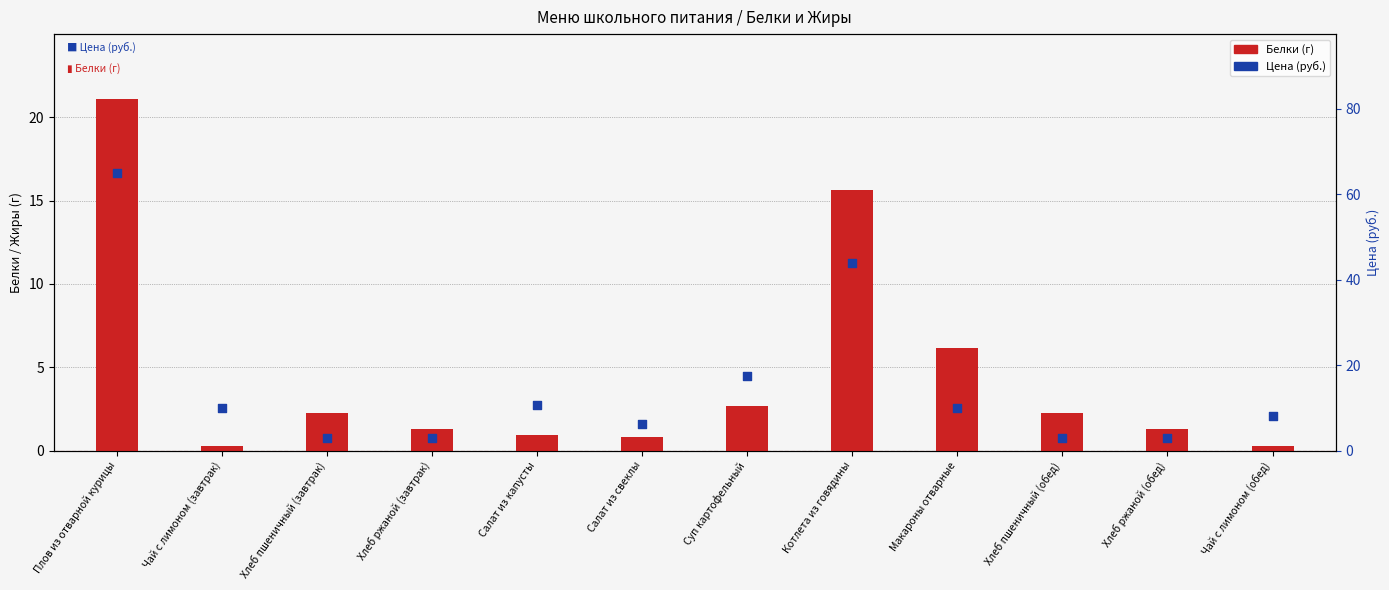

Which series has the largest total across all categories?

Цена (руб.)